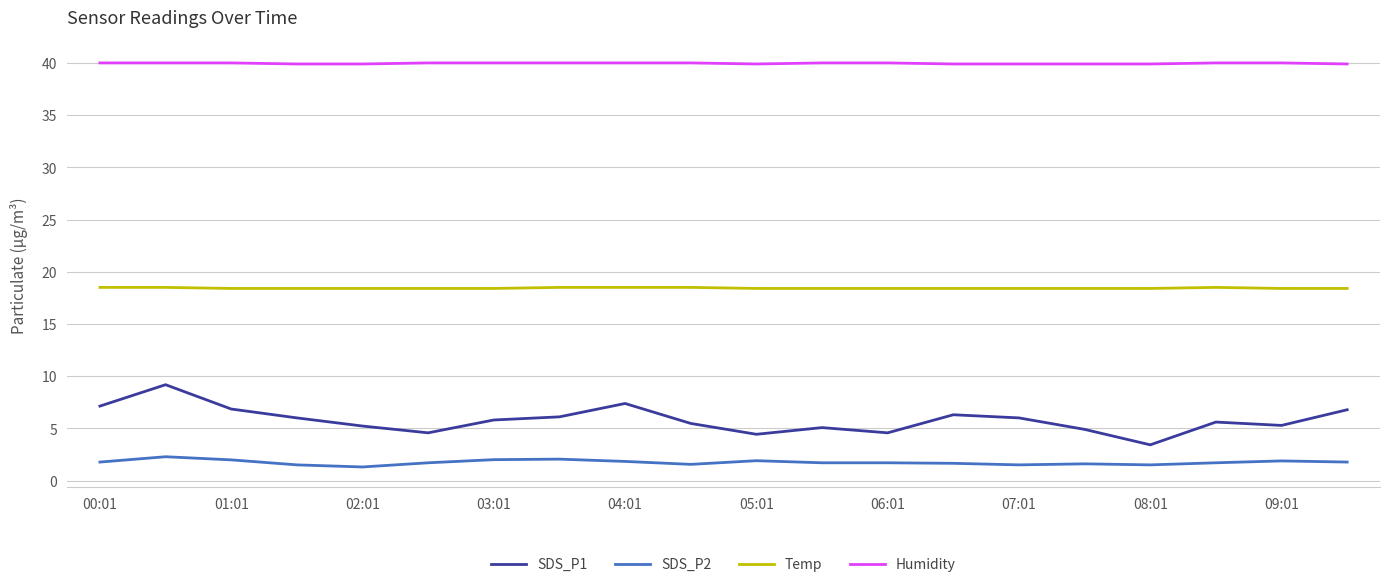

Which series has the largest range (max minus min)?

SDS_P1